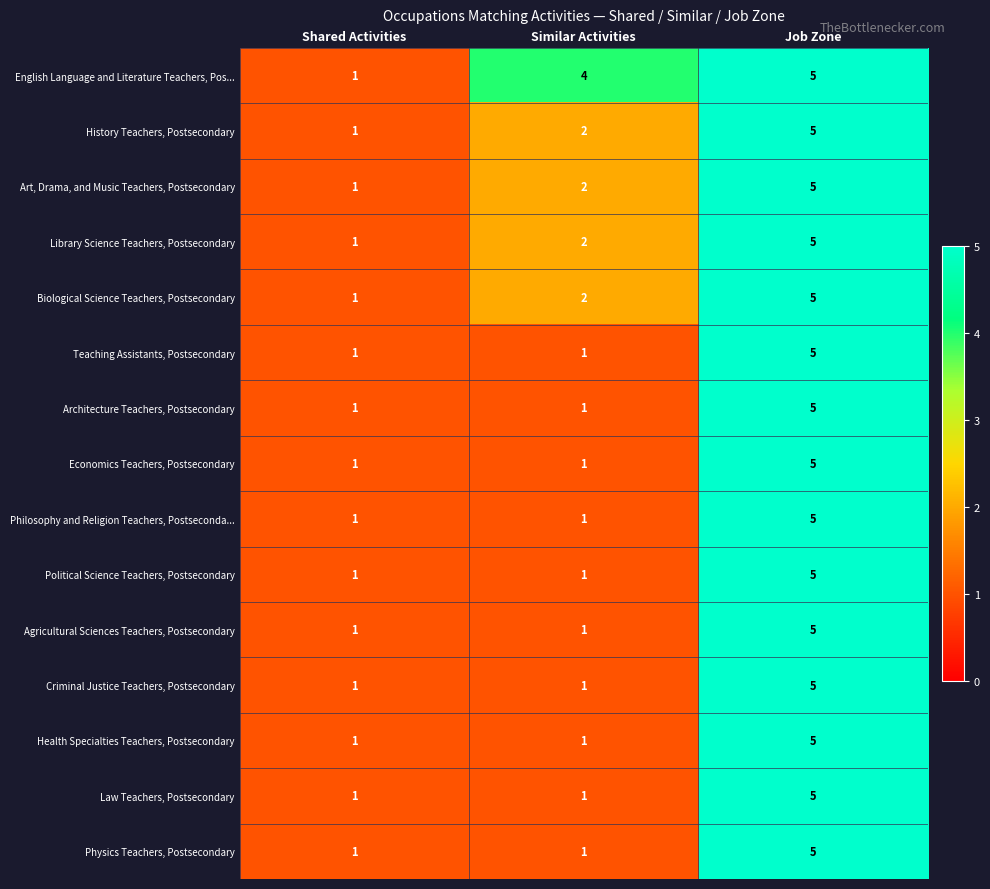

What is the difference between the highest and lowest values at Similar Activities?

3